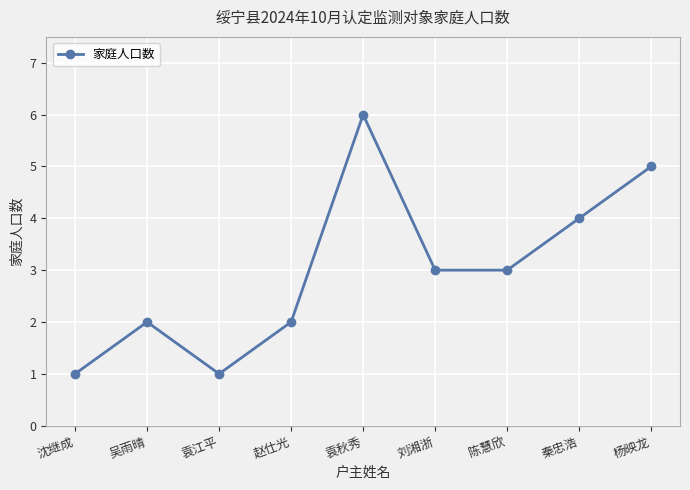

What is the difference between the maximum and second lowest values?

5